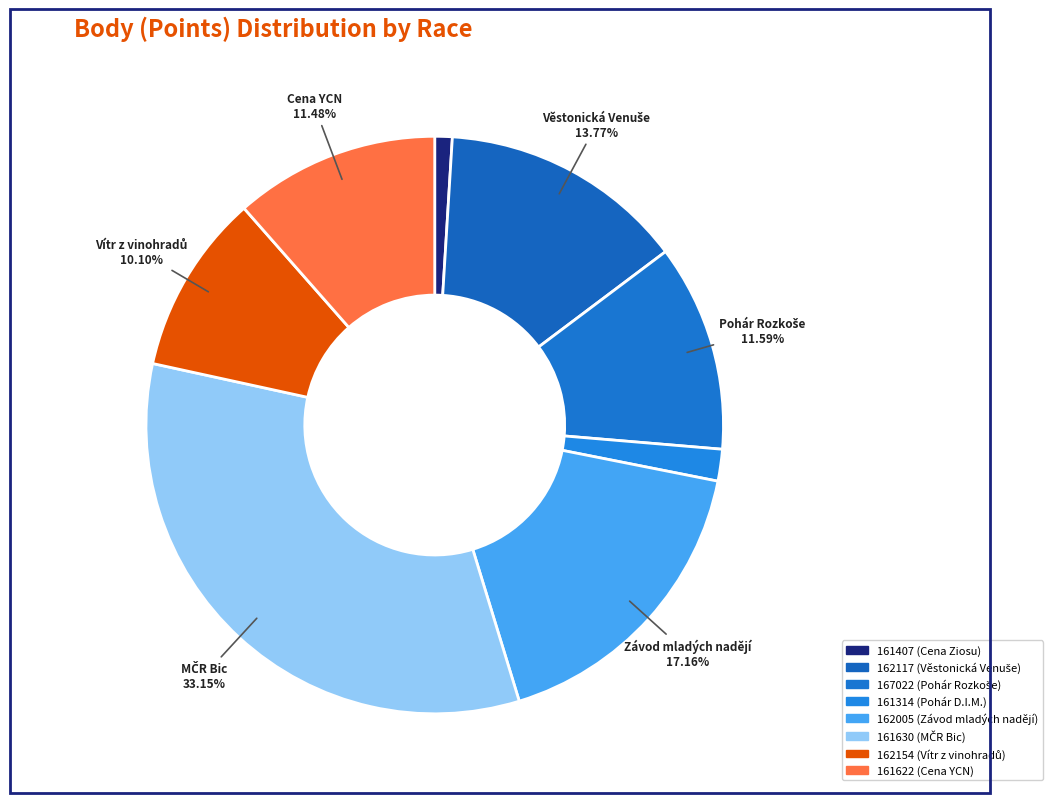

What portion of the pie excludes 161630?

66.9%